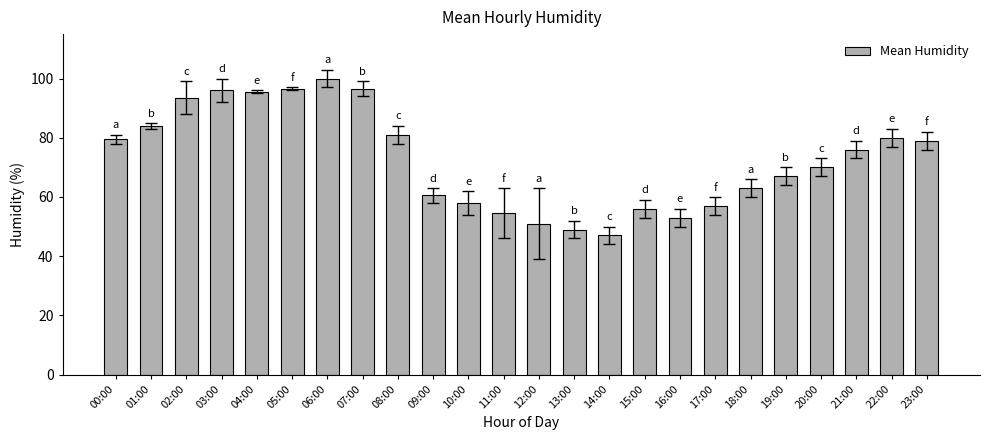

What is the label of the 4th bar from the right?

20:00